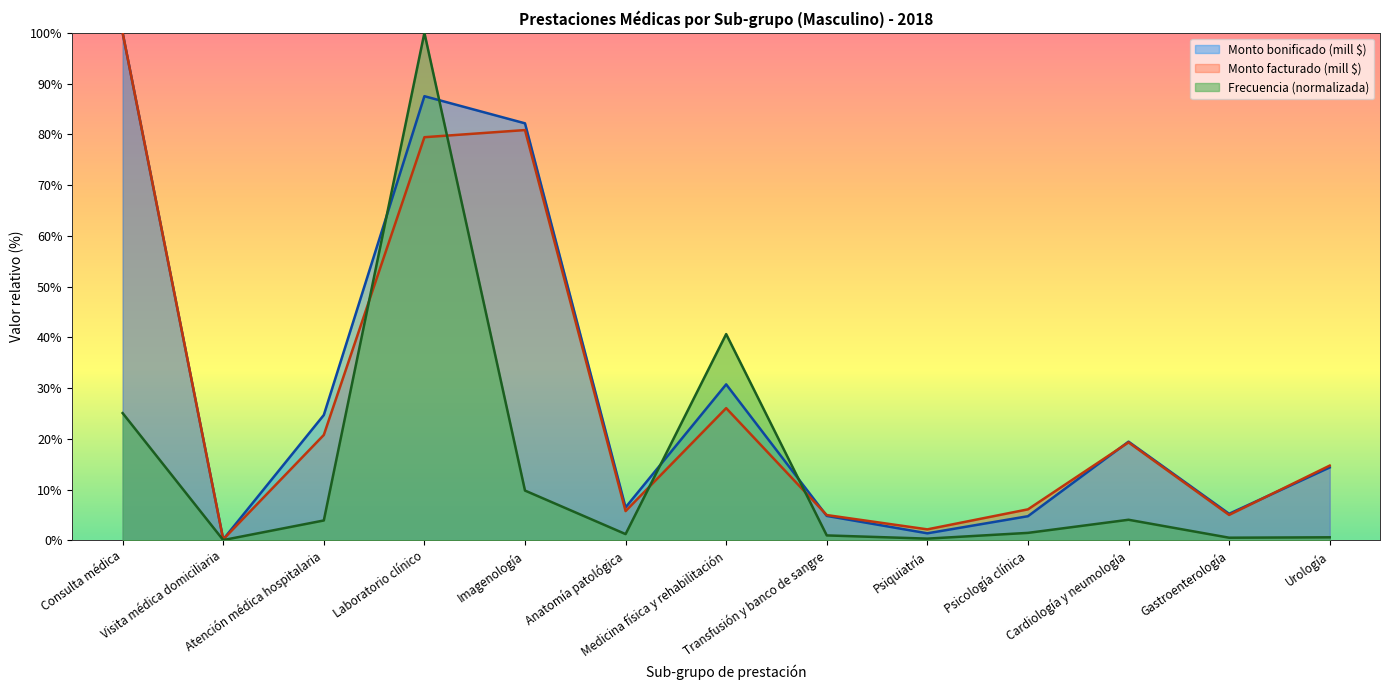

At how many categories does at least one series exceed 93?

2